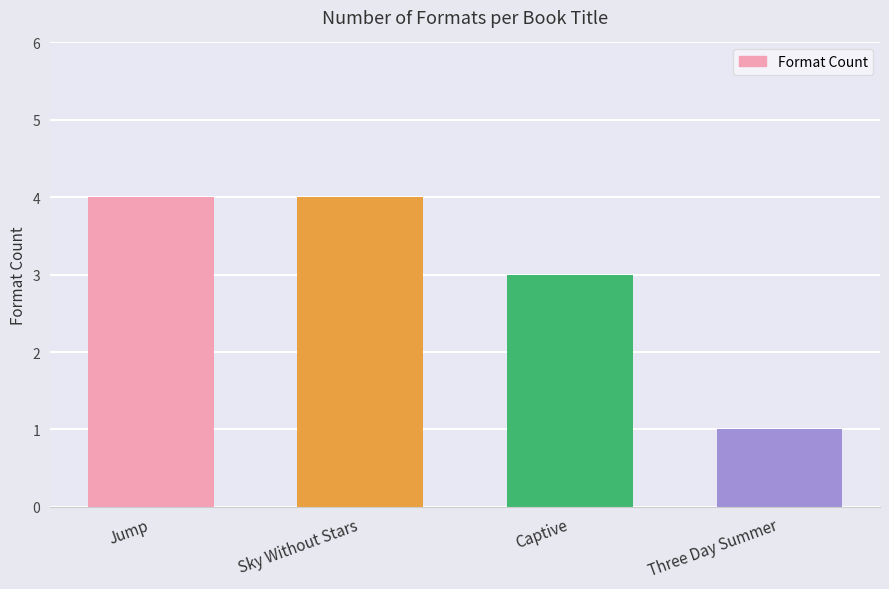

What is the greatest value displayed?

4